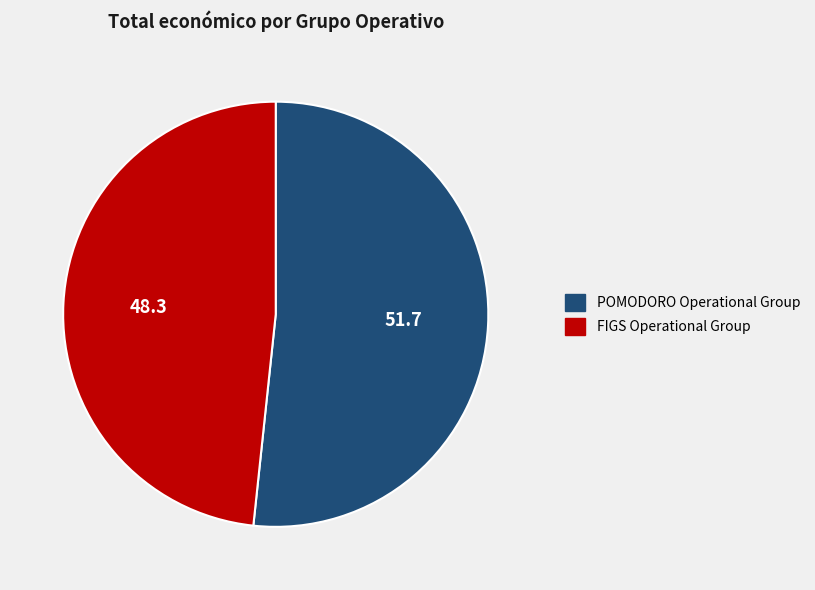

The POMODORO Operational Group slice represents 59% of the pie. True or false?

False